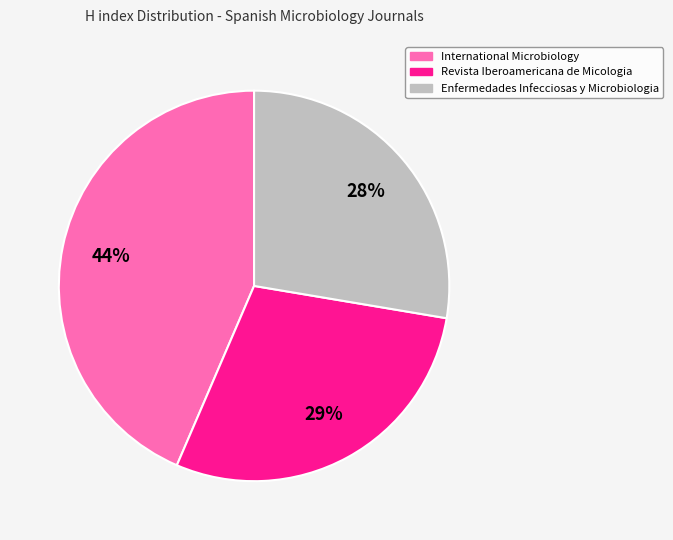

Combined, do Revista Iberoamericana de Micologia and Enfermedades Infecciosas y Microbiologia account for over 50%?

Yes